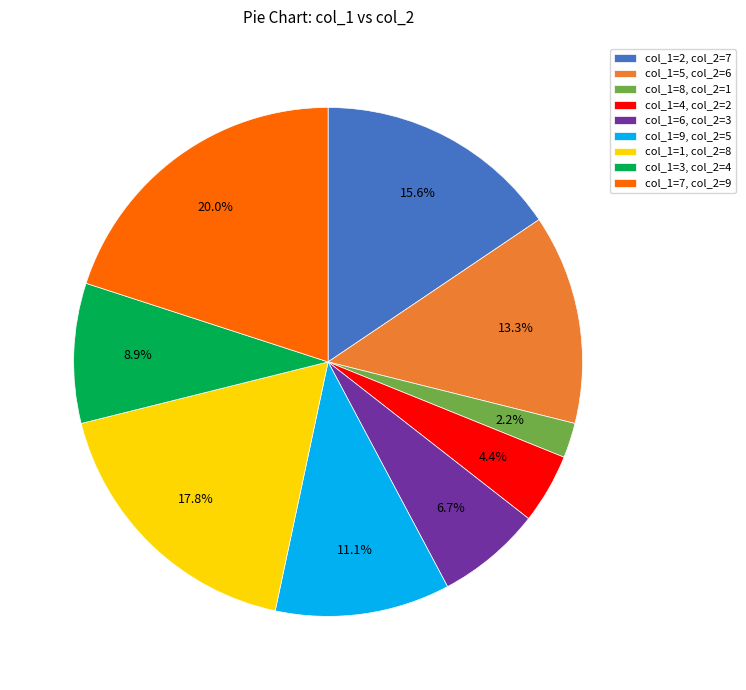

Does col_1=9, col_2=5 account for over 50% of the chart?

No